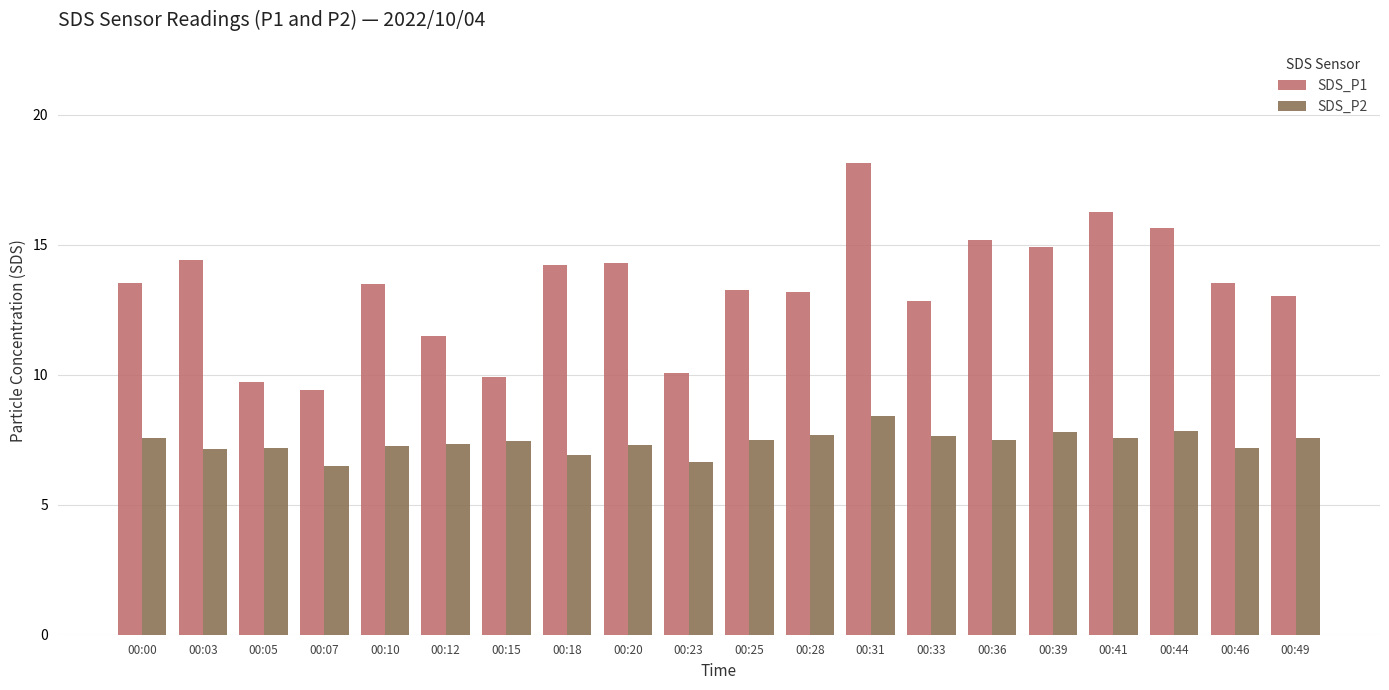

Is the value of SDS_P1 at 00:49 greater than the value of SDS_P2 at 00:36?

Yes